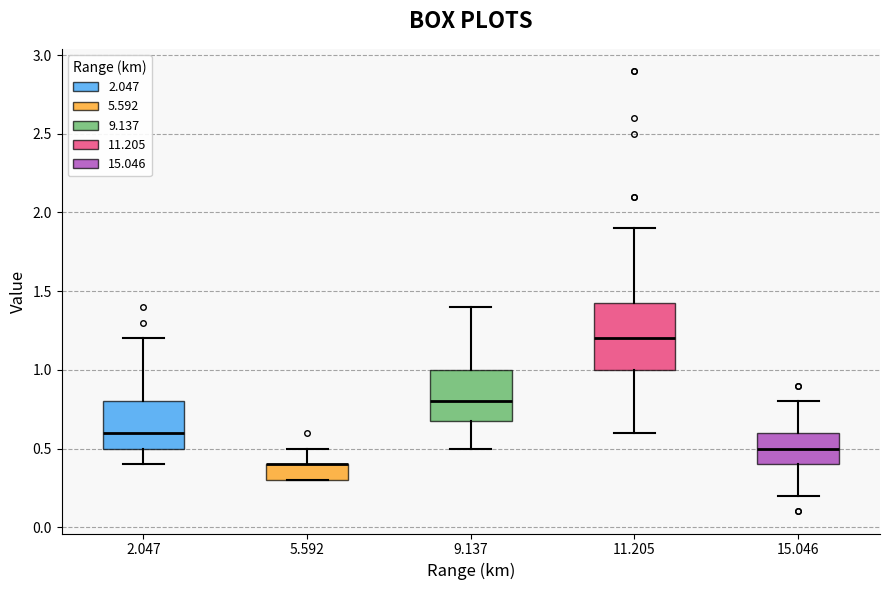

Where does the upper whisker of the box at x = 2.047 end on the y-axis? The values are not printed on the chart, so give them approximately, as read against the axis.

1.20